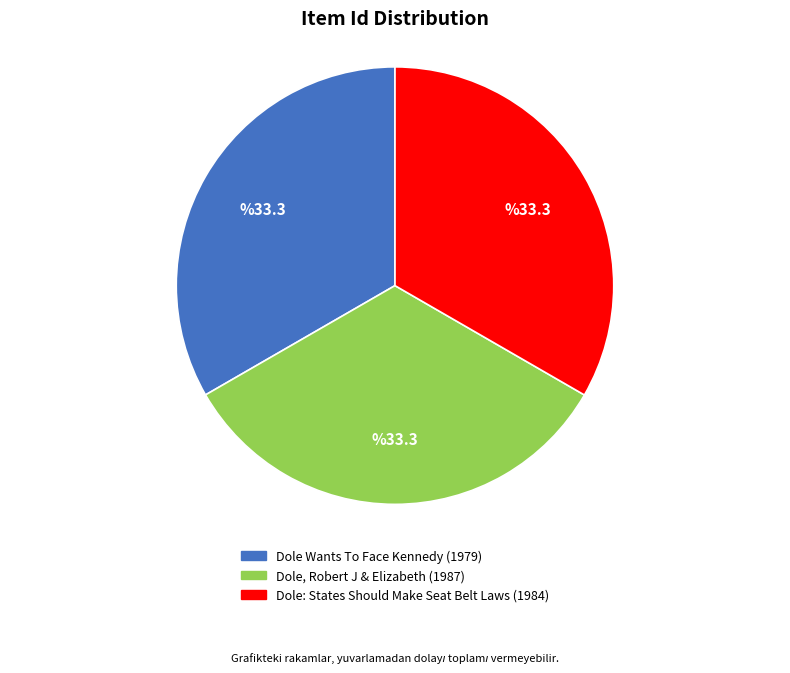

True or false: Dole: States Should Make Seat Belt Laws (1984) accounts for 33% of the total.

True